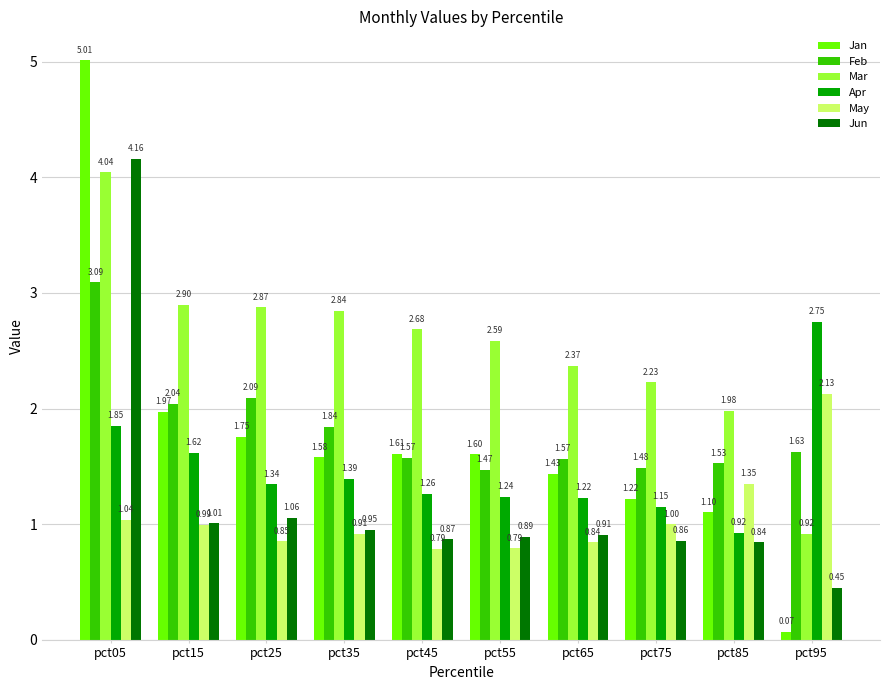

At which label does Jan first exceed 1?

pct05